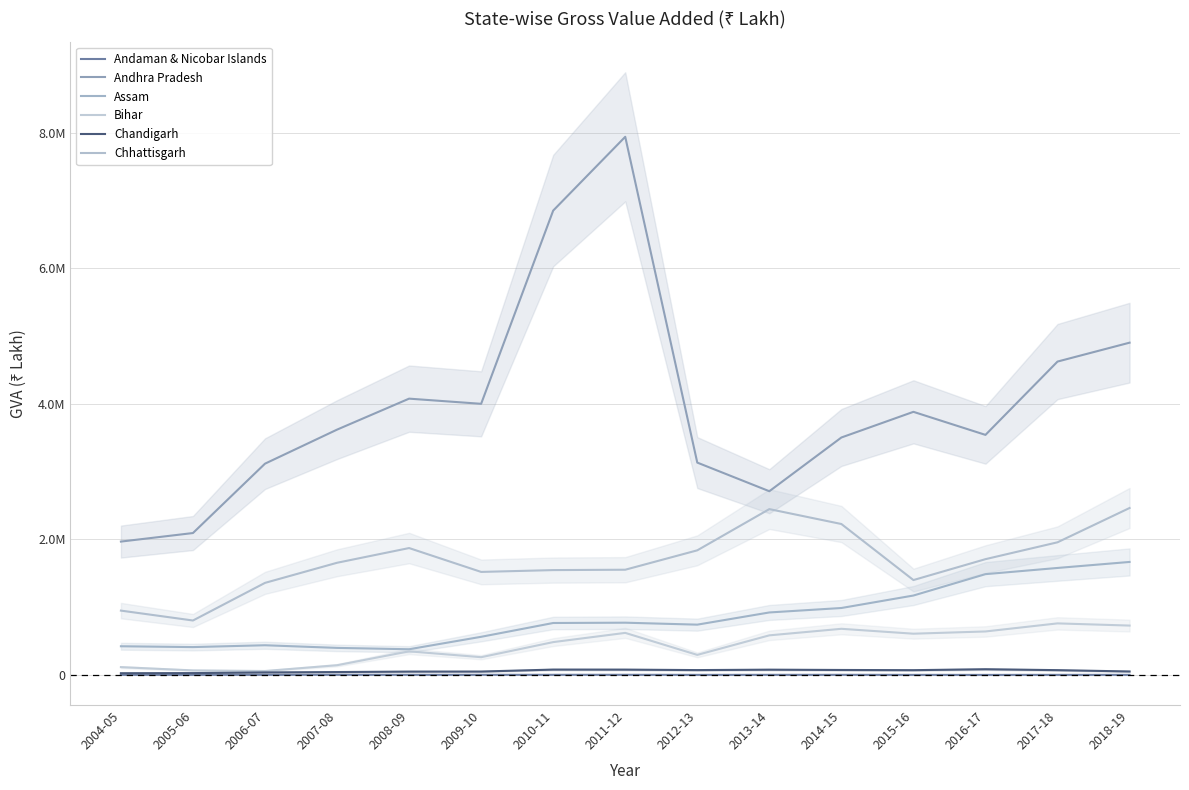

Is it true that Chhattisgarh equals 1654425 at 2007-08?

True